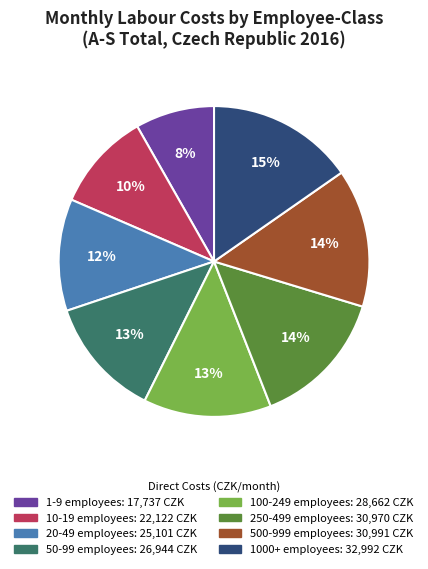

Is there any slice that represents more than half of the pie?

No